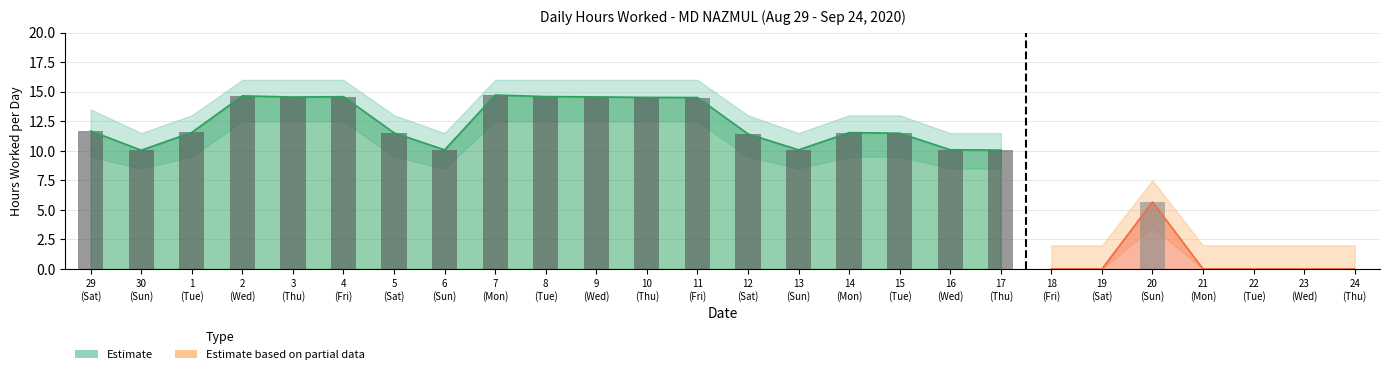

Which series has the widest spread of values?

Hours Worked